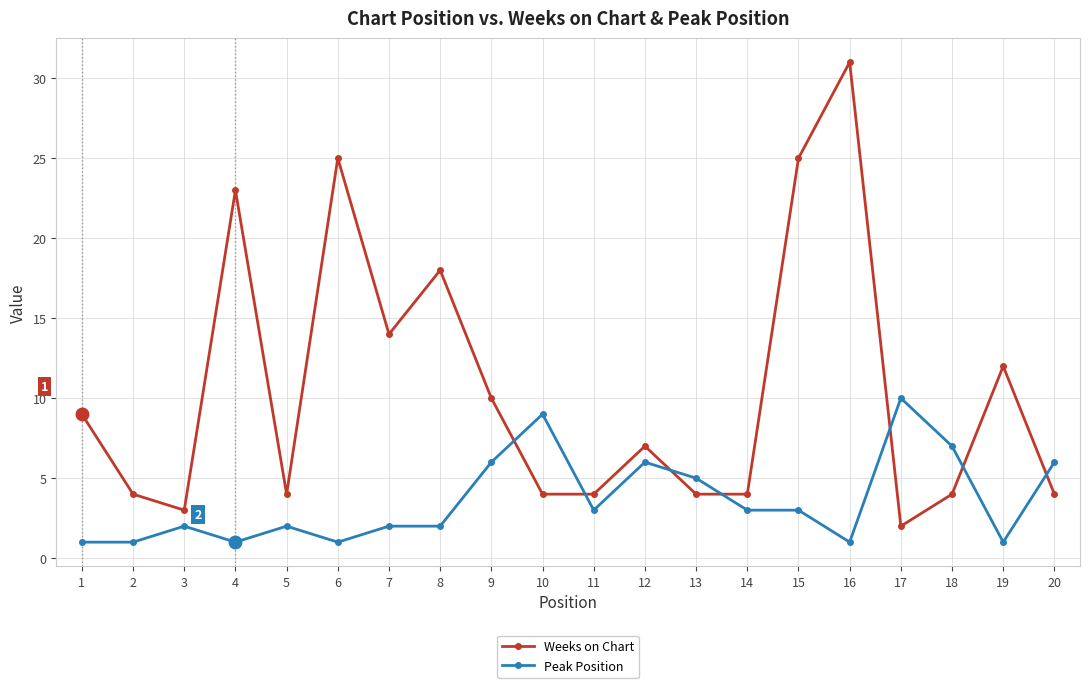

What is the value of the Weeks on Chart point at the 11th from the left?

4